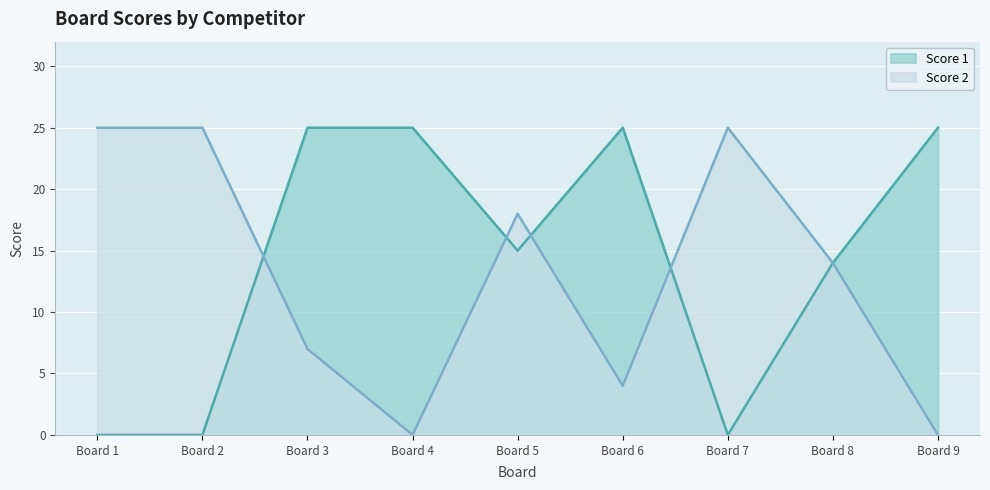

What is the greatest value displayed?

25